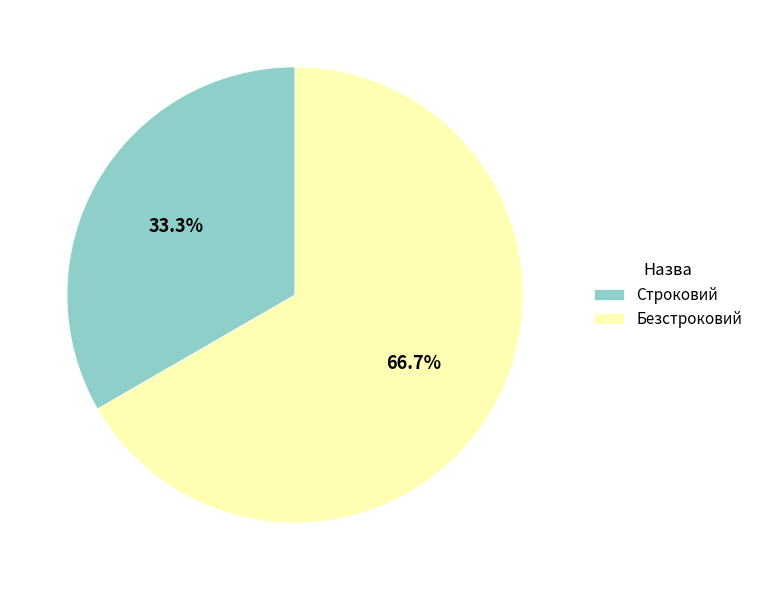

Between Безстроковий and Строковий, which is larger?

Безстроковий